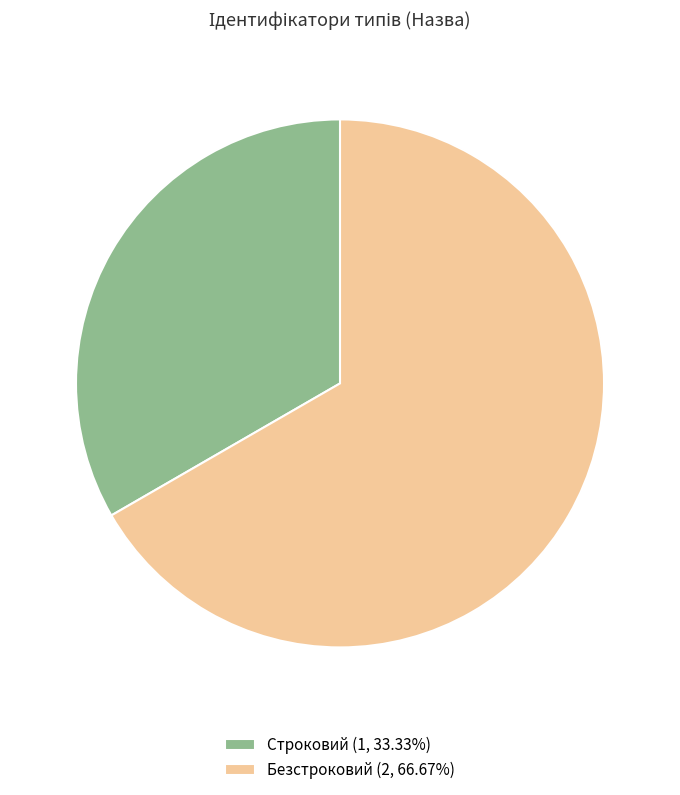

Is it true that Строковий is 40% of the pie?

False